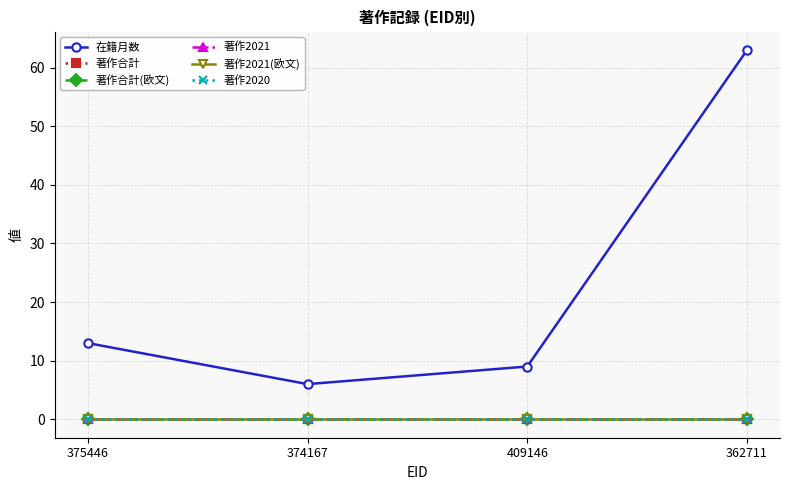

At which category is the sum across all series the highest?

362711